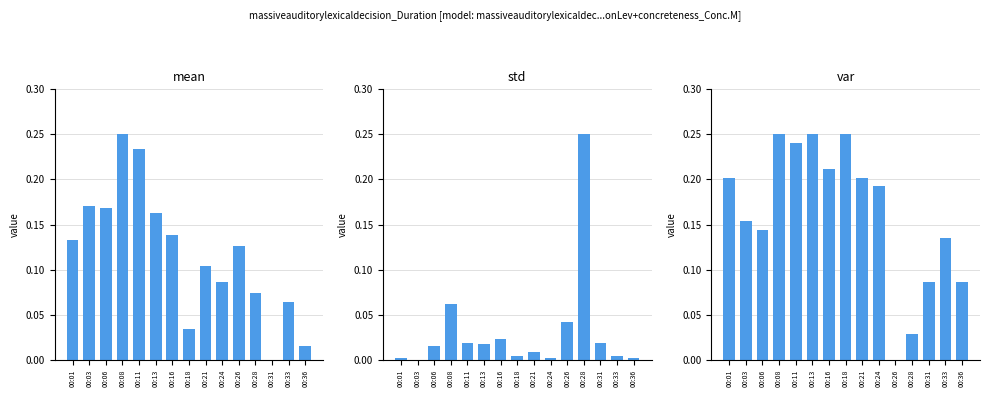

What is the difference between the maximum and minimum values in the std series?

0.2